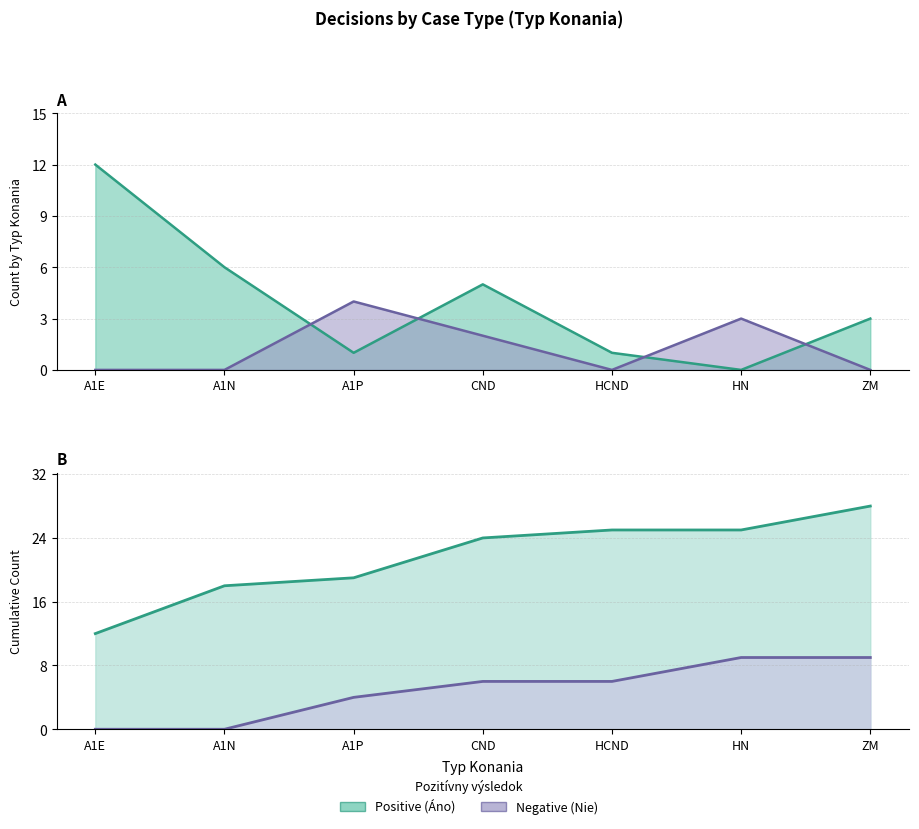

Count the number of categories in the chart.

7